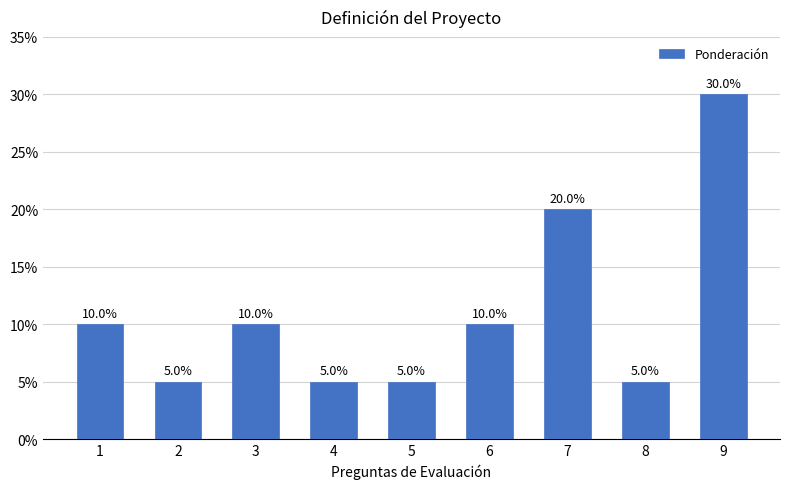

List the labels in order of value, smallest first.

2, 4, 5, 8, 1, 3, 6, 7, 9